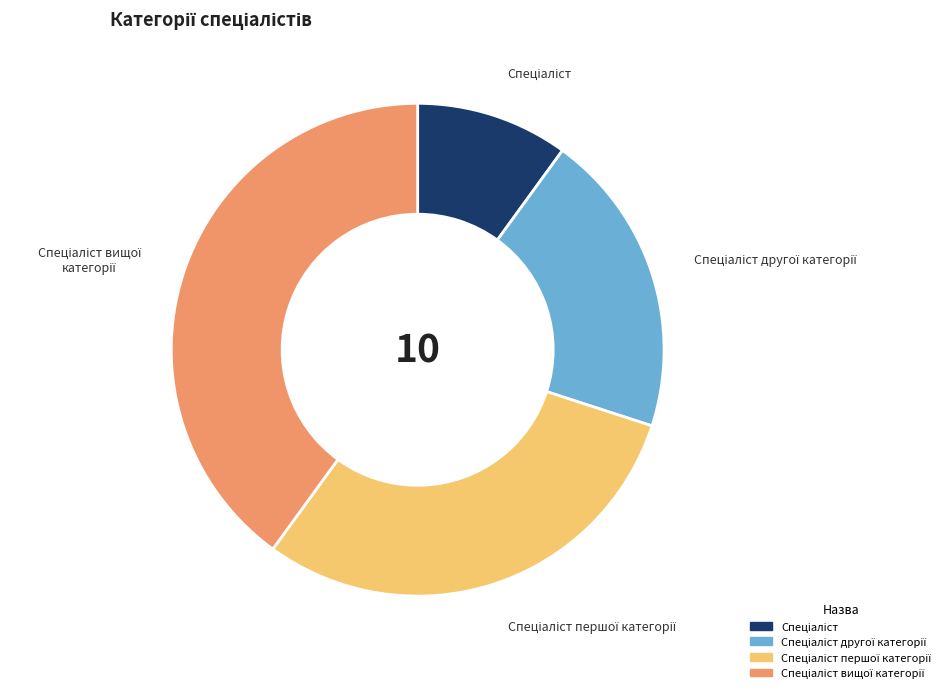

Is there a majority slice in this chart?

No